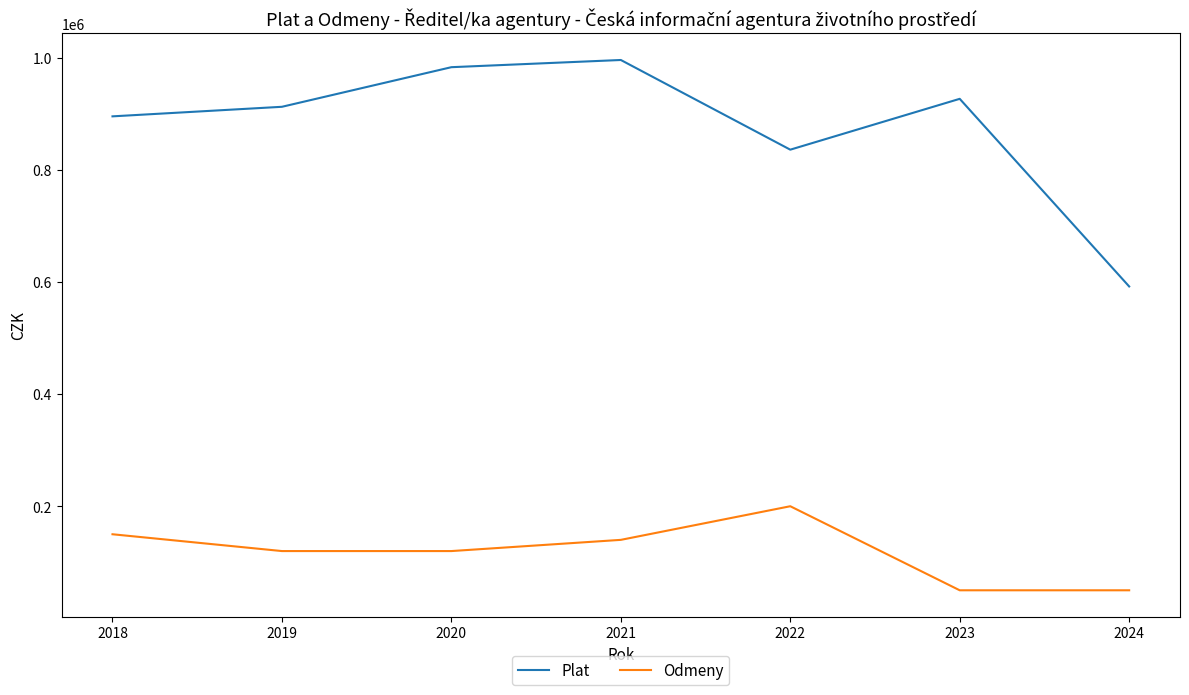

What are all the series names shown in the legend?

Plat, Odmeny